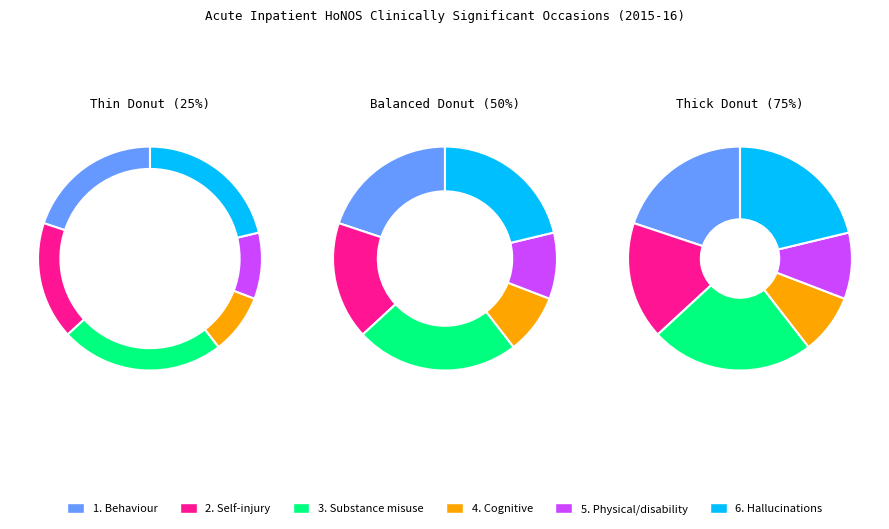

Count the number of slices in the pie.

6